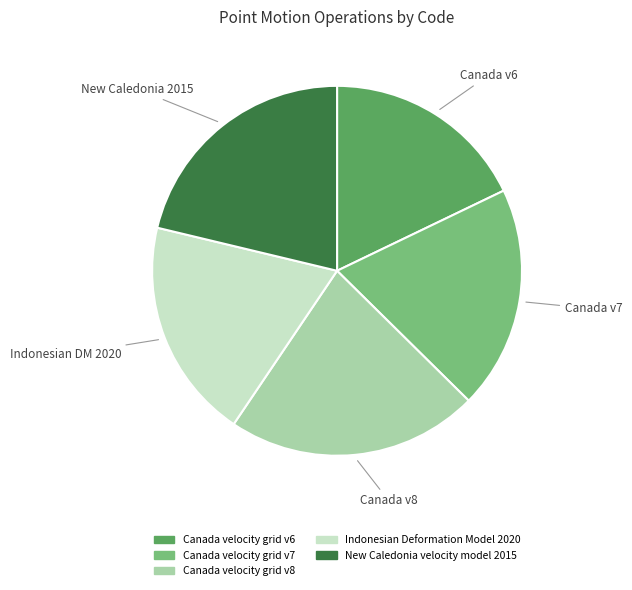

Count the number of slices in the pie.

5